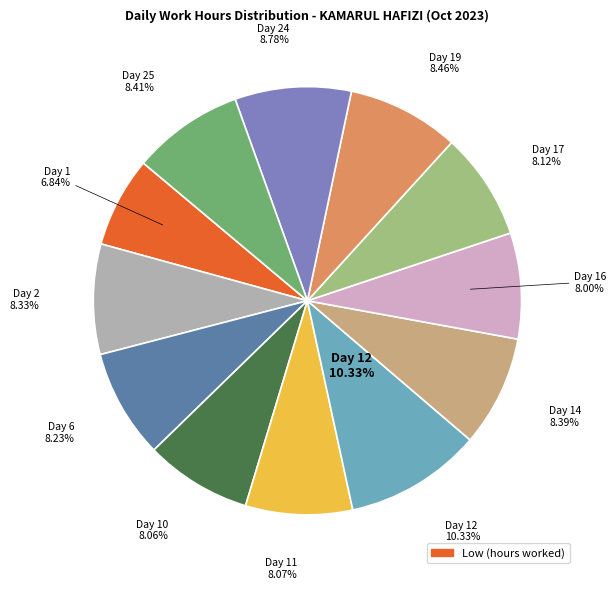

Is the sum of Day 12 and Day 11 greater than half?

No